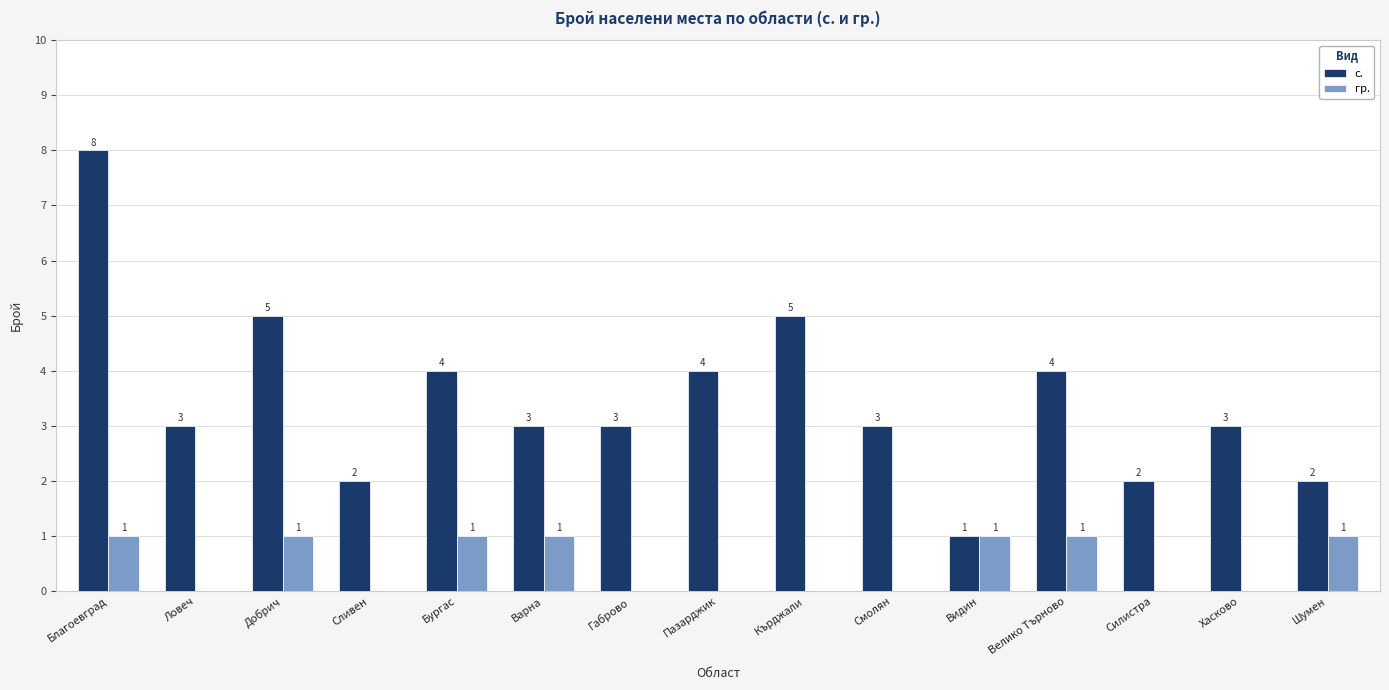

Where does the с. series first go above 3?

Благоевград